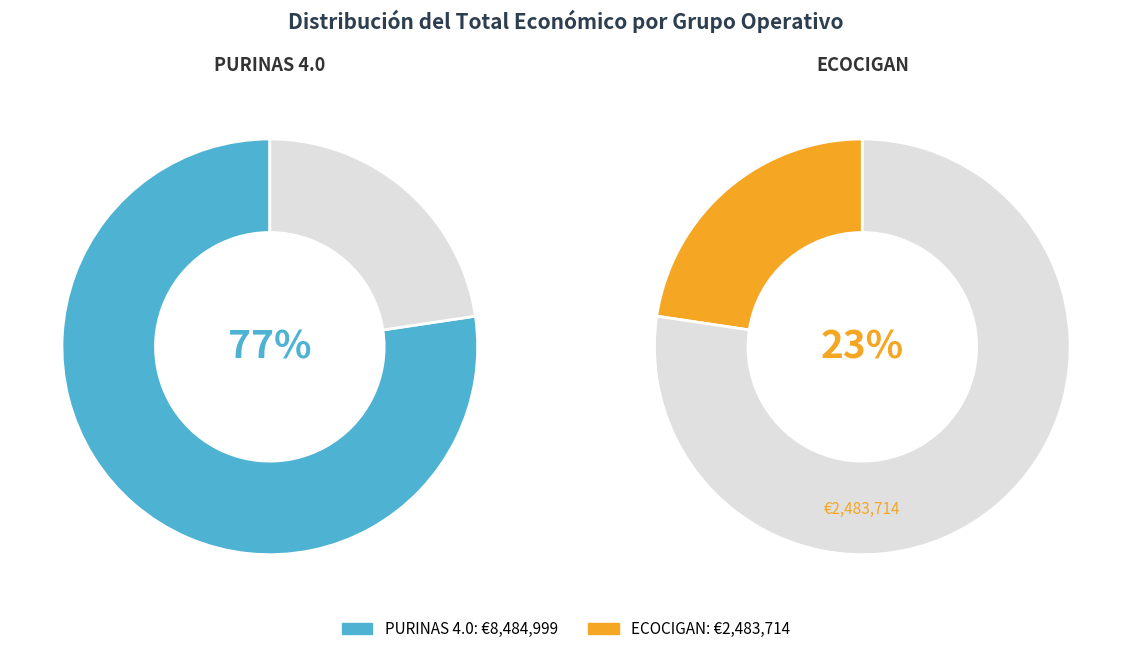

What is the ratio of the value at ECOCIGAN to the value at PURINAS 4.0?

0.3